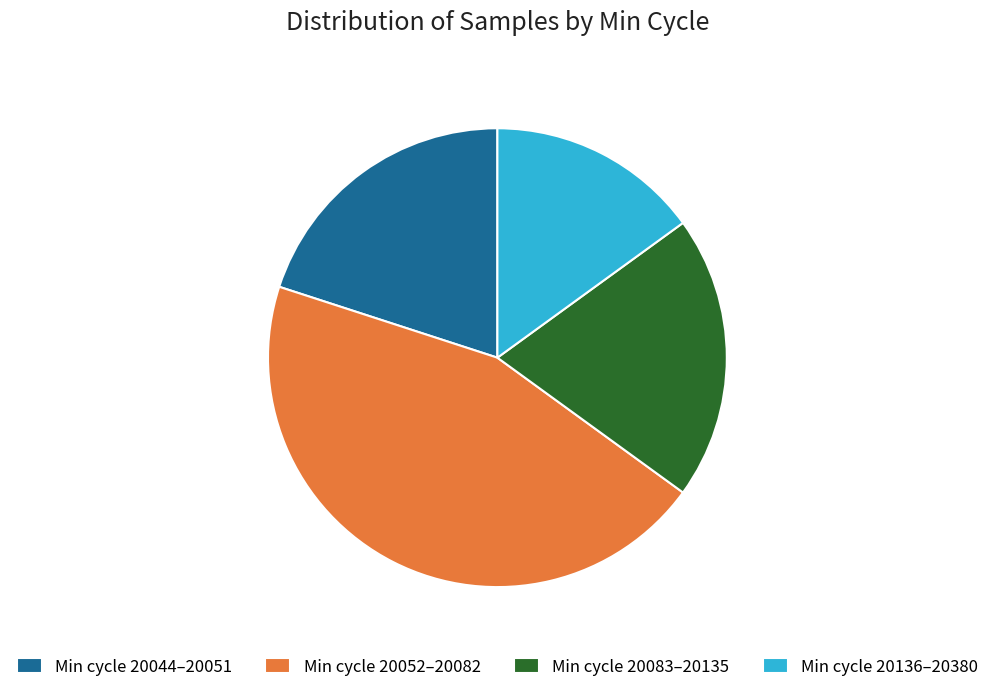

Is there a majority slice in this chart?

No